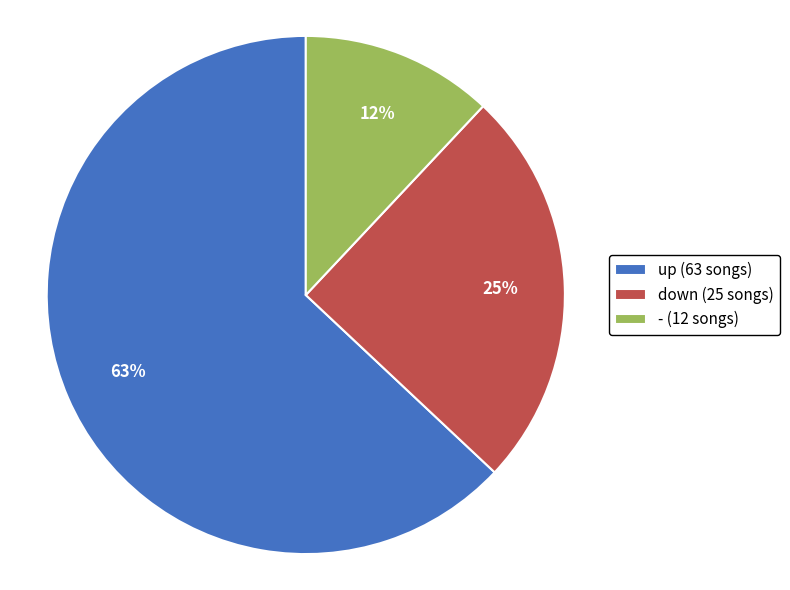

Does - account for over 50% of the chart?

No